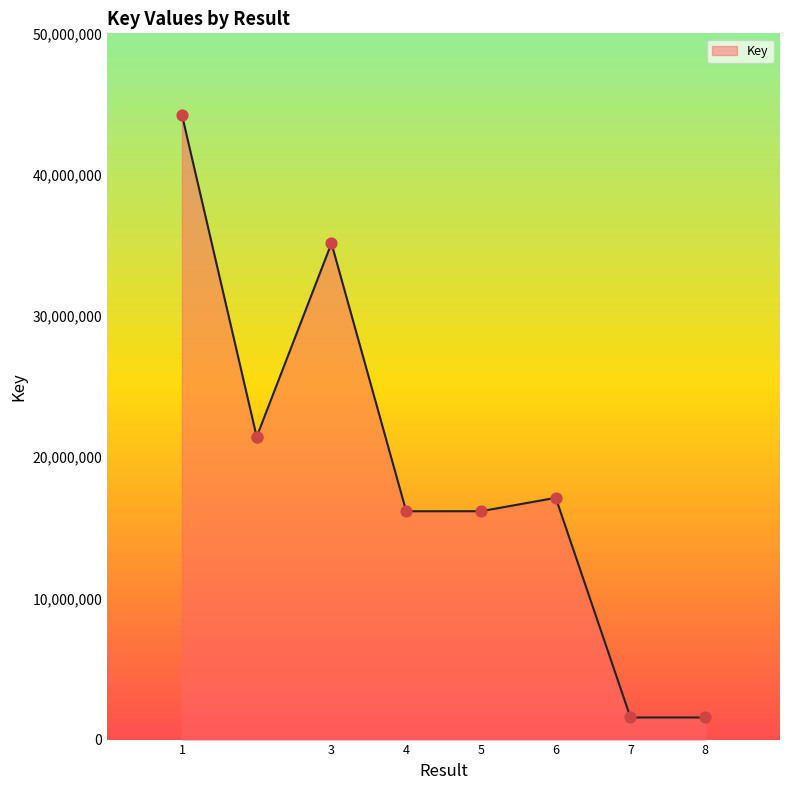

What is the change in value from 1 to 4?

-28065805